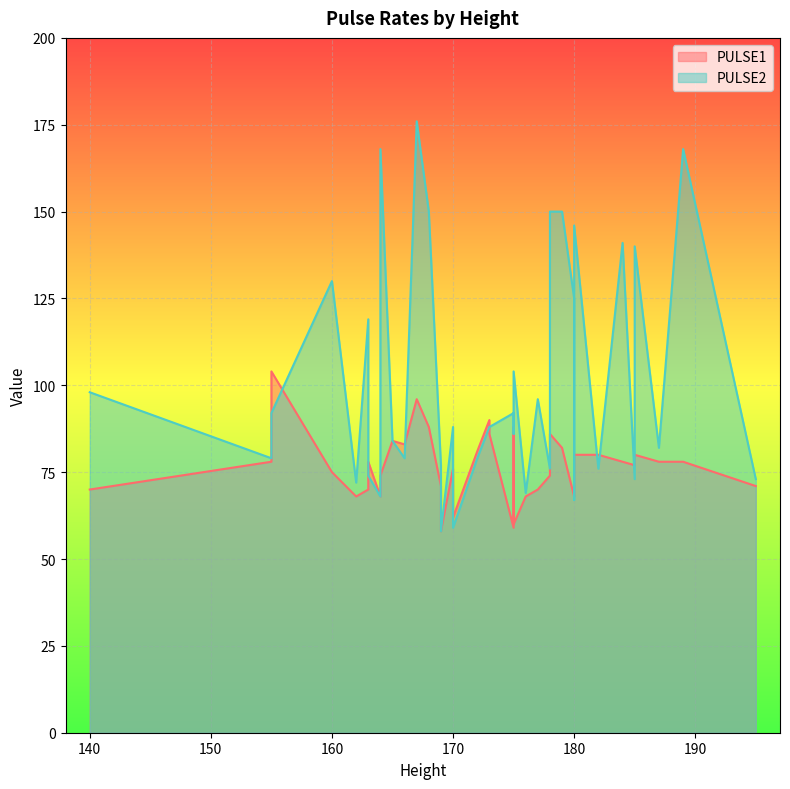

Between 173 and 175, which is larger?

173